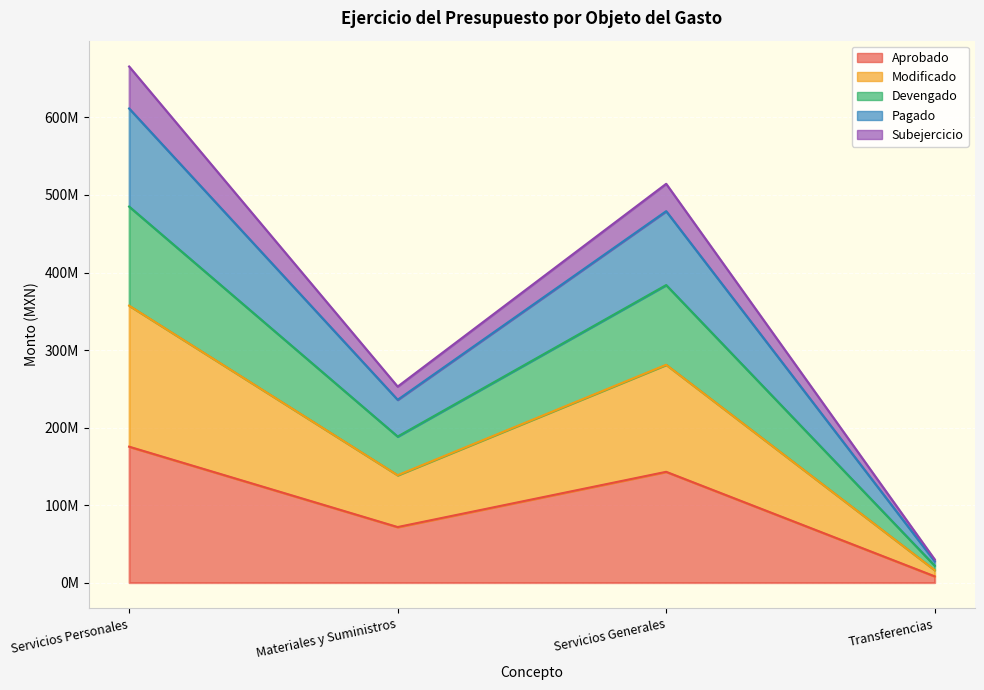

The value of Subejercicio at Servicios Personales is 534327401.5. True or false?

False